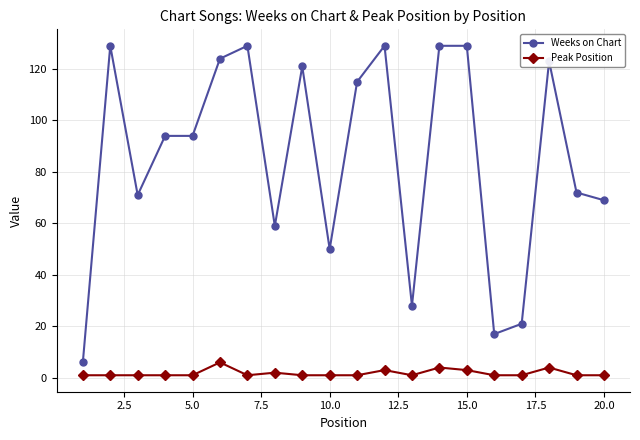

What is the value of the Weeks on Chart point at the 9th from the left?

121